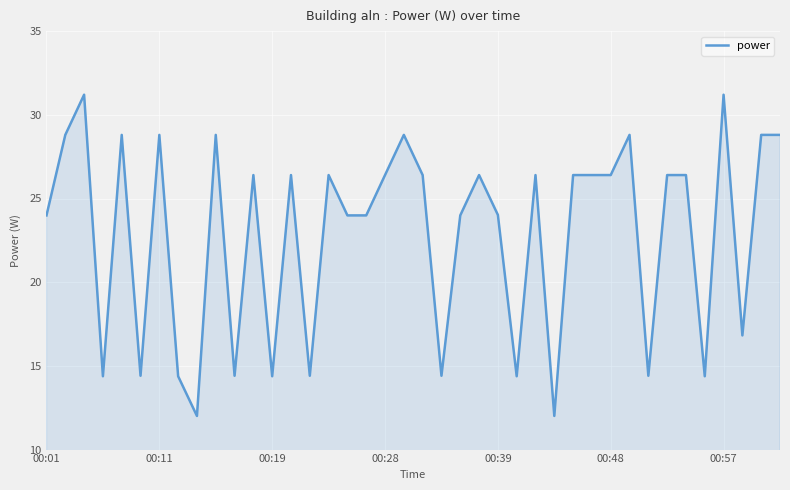

What is the difference between the maximum and minimum values?

19.2